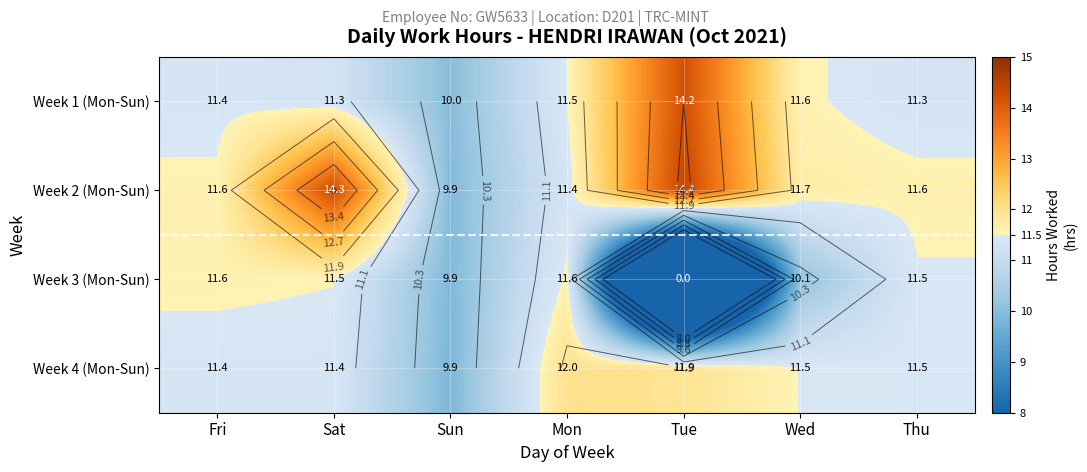

What is the difference between the Week 2 (Mon-Sun) values at Sat and Mon?

3.0